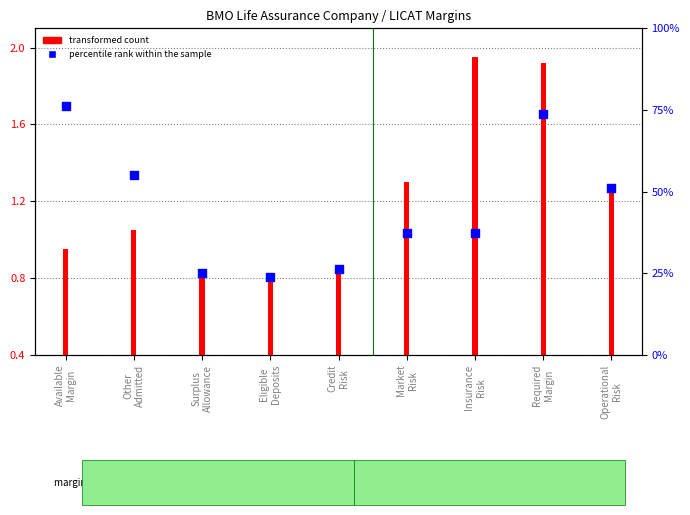

What is the ratio of the value at Credit
Risk to the value at Market
Risk?

0.7